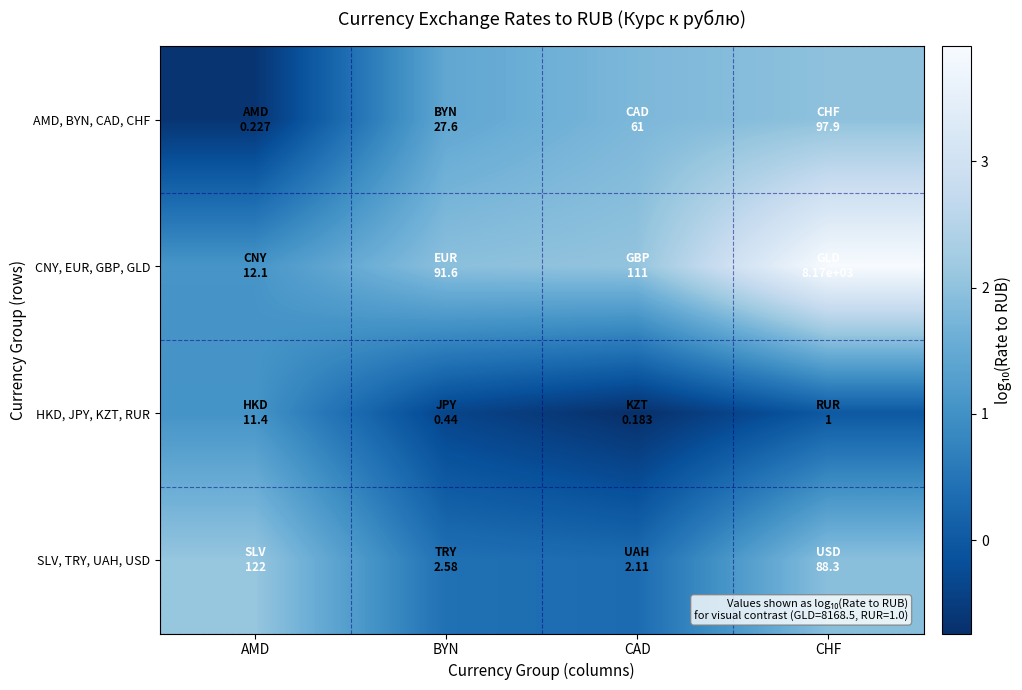

Which series has the widest spread of values?

CNY, EUR, GBP, GLD